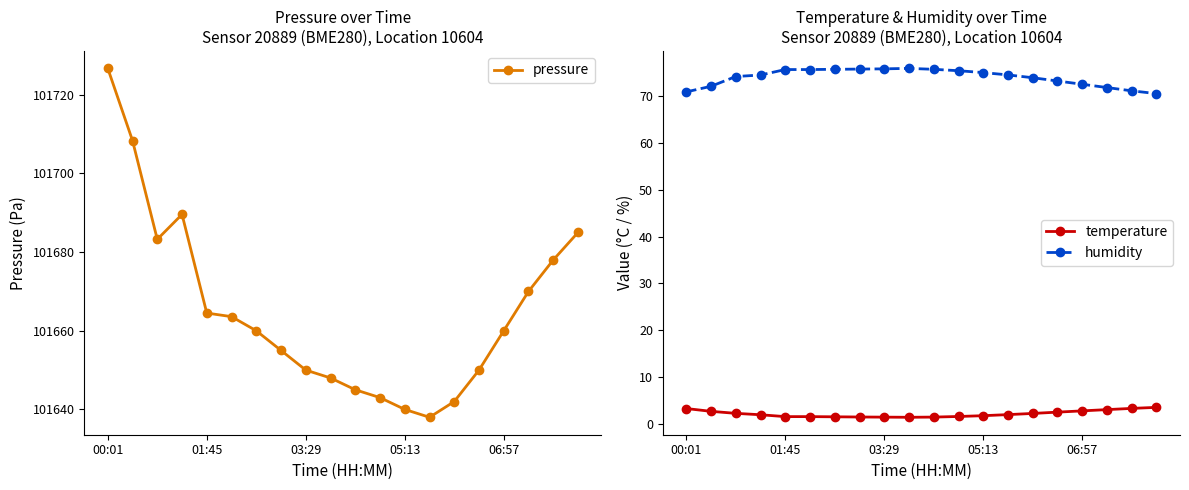

What is the minimum value for humidity?

70.6